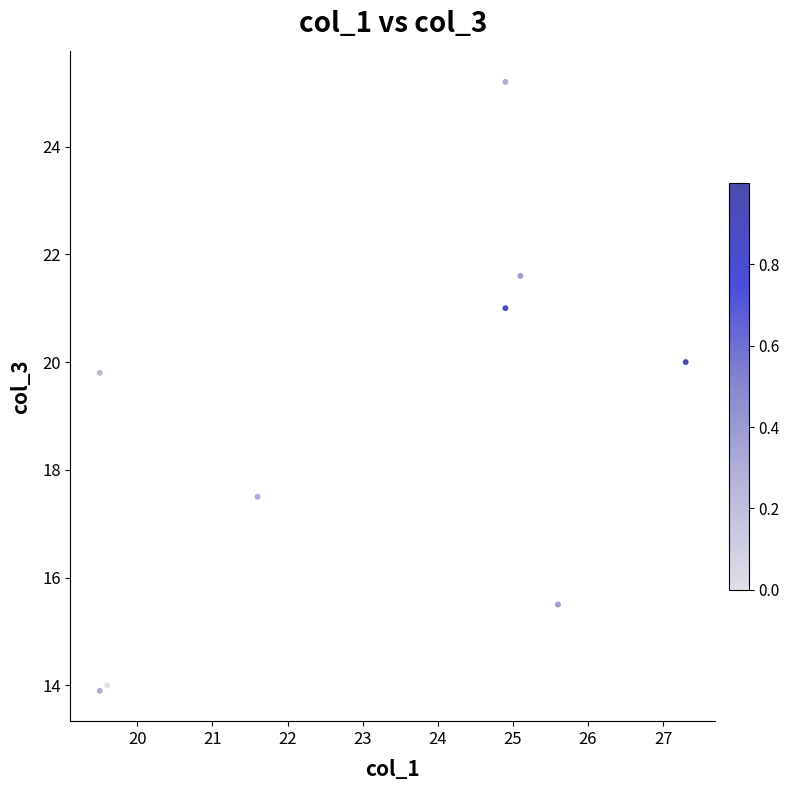

What Y value in the scatter plot is closest to 19?

19.8